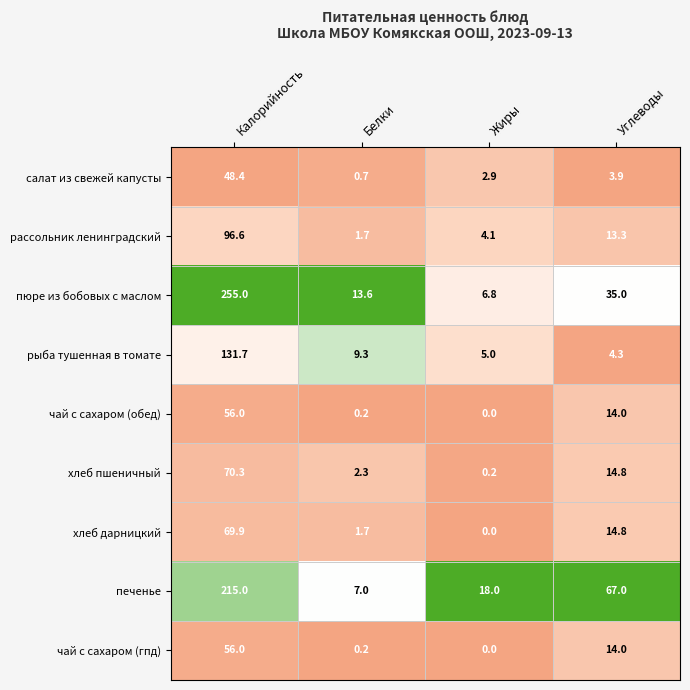

What is the difference between the maximum and minimum values in the рассольник ленинградский series?

94.9